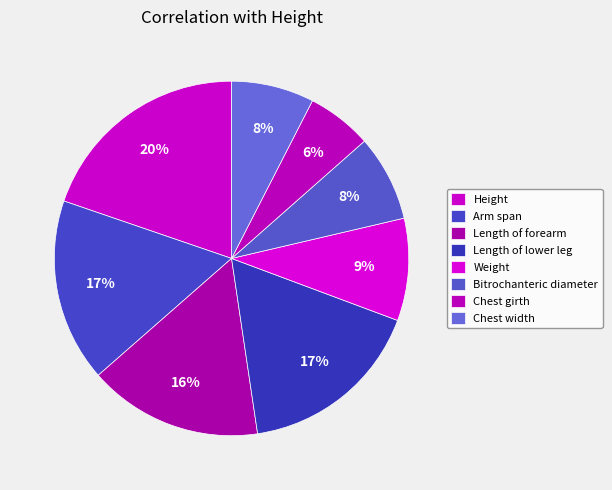

How many slices are in this pie chart?

8